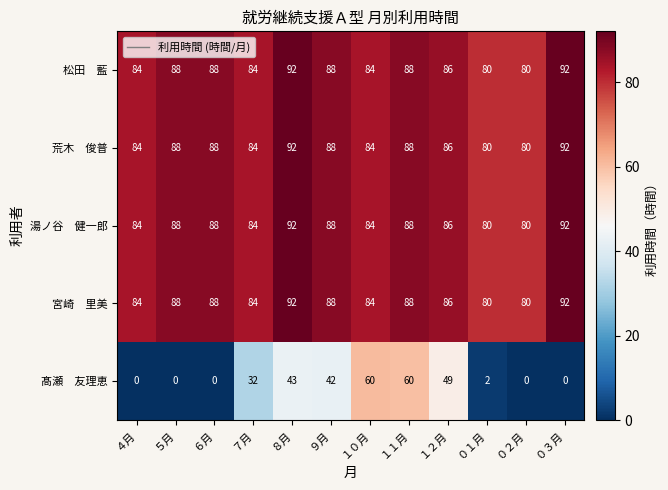

What is the greatest value displayed?

92